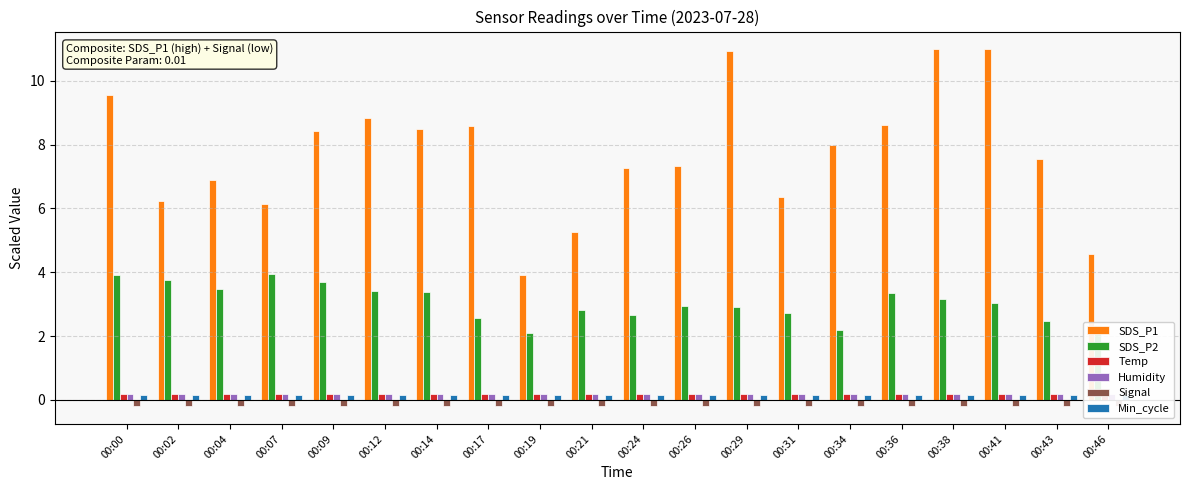

What are all the series names shown in the legend?

SDS_P1, SDS_P2, Temp, Humidity, Signal, Min_cycle